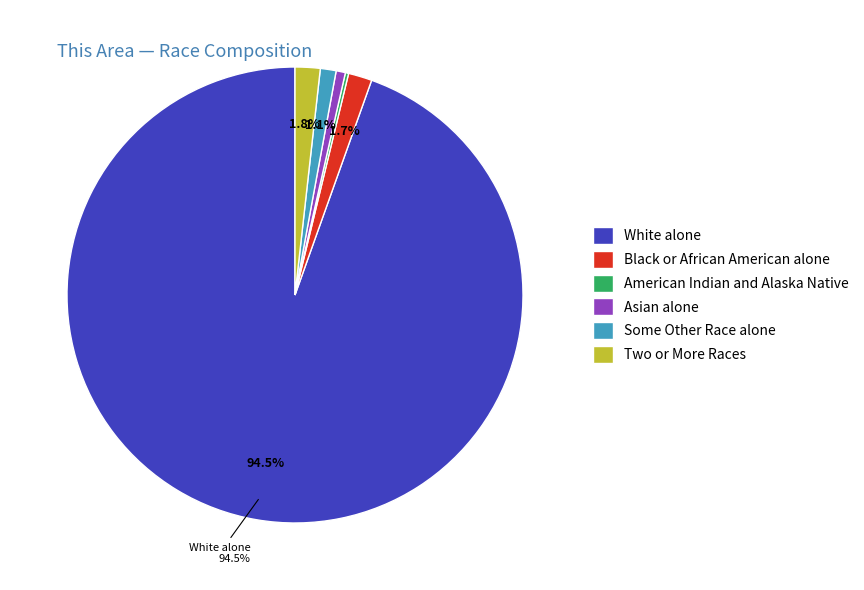

What percentage is the Two or More Races slice, to the nearest percent?

2%